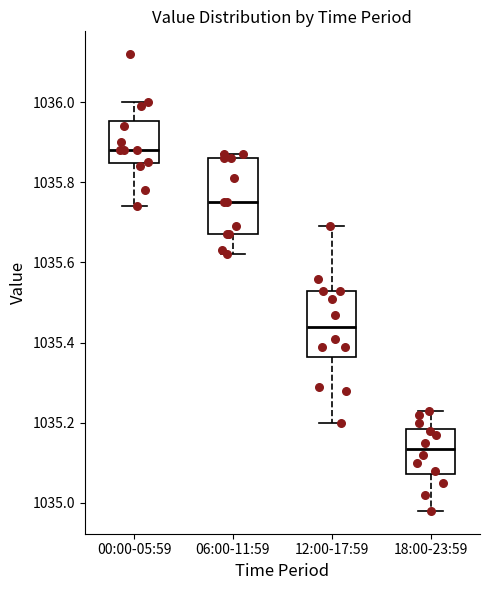

Reading left to right, read every box against the y-axis: the position of its median line, the range the box covers, and the ends of its whiskers. The values are not printed on the chart, so give them approximately, as read against the axis.

00:00-05:59: median 1035.88, box 1035.84 to 1035.96, whiskers 1035.74 to 1036.00
06:00-11:59: median 1035.76, box 1035.68 to 1035.86, whiskers 1035.62 to 1035.88
12:00-17:59: median 1035.44, box 1035.36 to 1035.54, whiskers 1035.20 to 1035.70
18:00-23:59: median 1035.14, box 1035.08 to 1035.18, whiskers 1034.98 to 1035.24